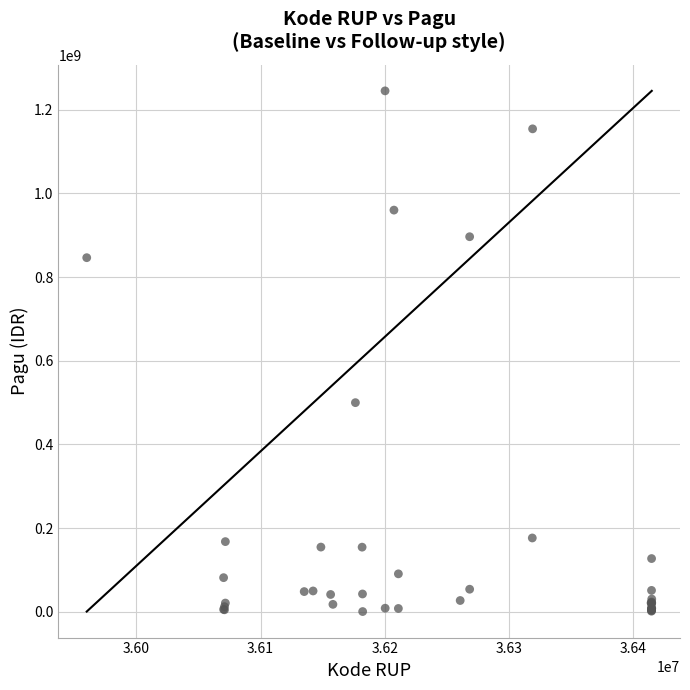

What Y value in the scatter plot is closest to 622840000?

499932000